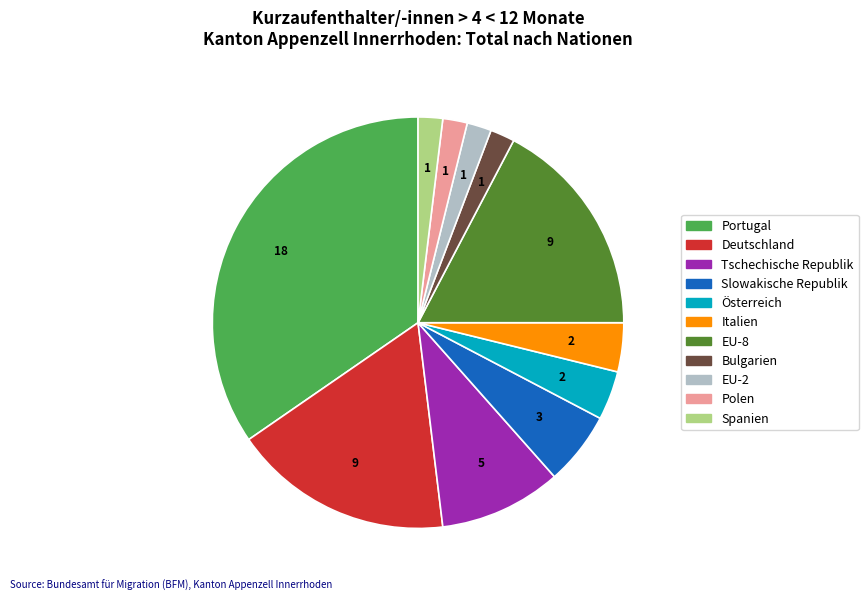

Does Portugal represent more than half of the total?

No